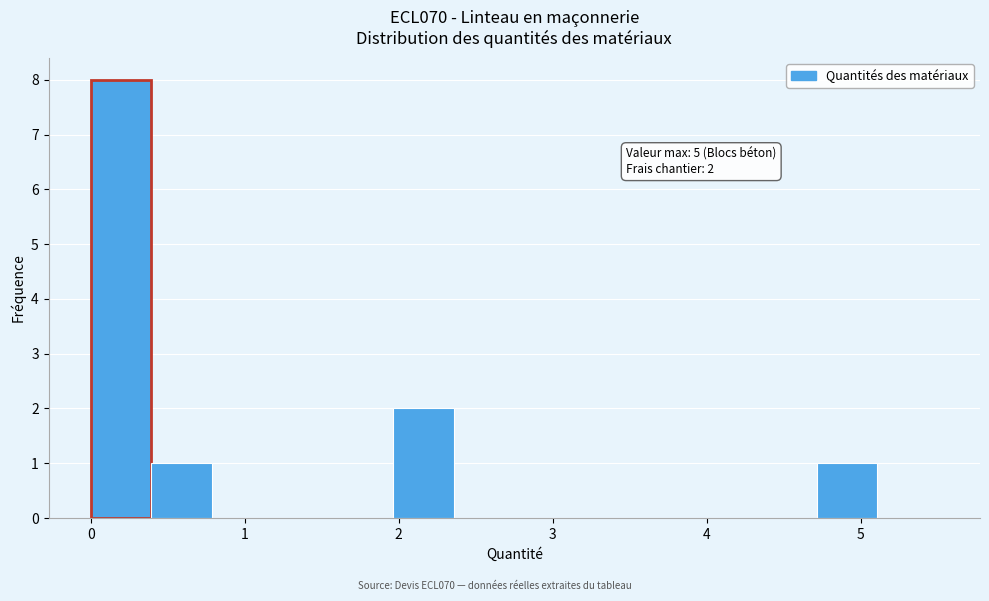

Read against the x-axis, roughly where is the centre of the tallest bar?

0.2